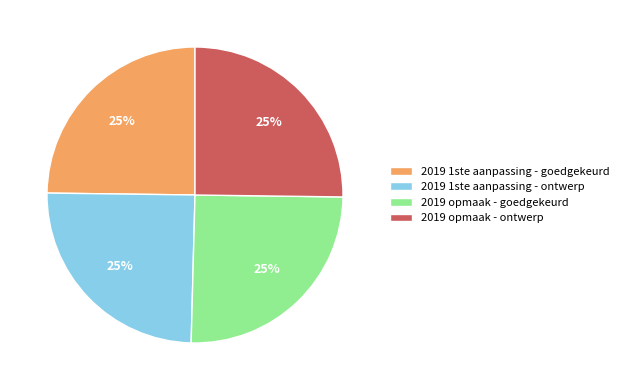

Is it true that 2019 1ste aanpassing - ontwerp is 32% of the pie?

False